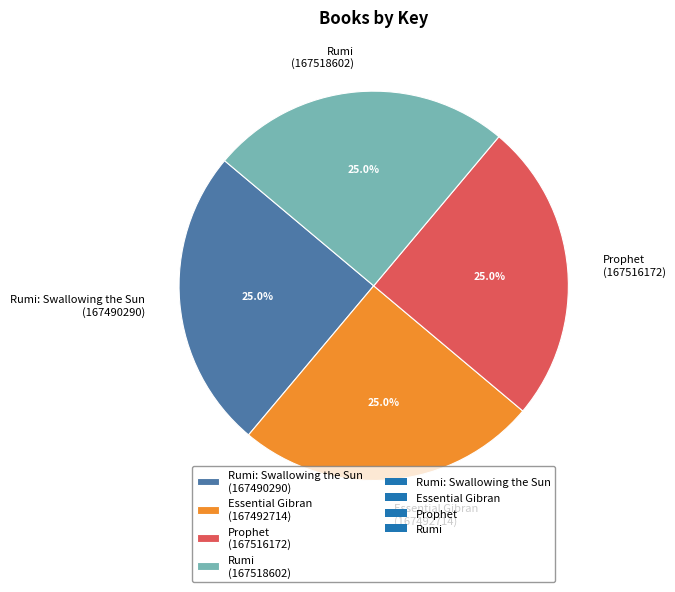

Does any single category account for the majority?

No